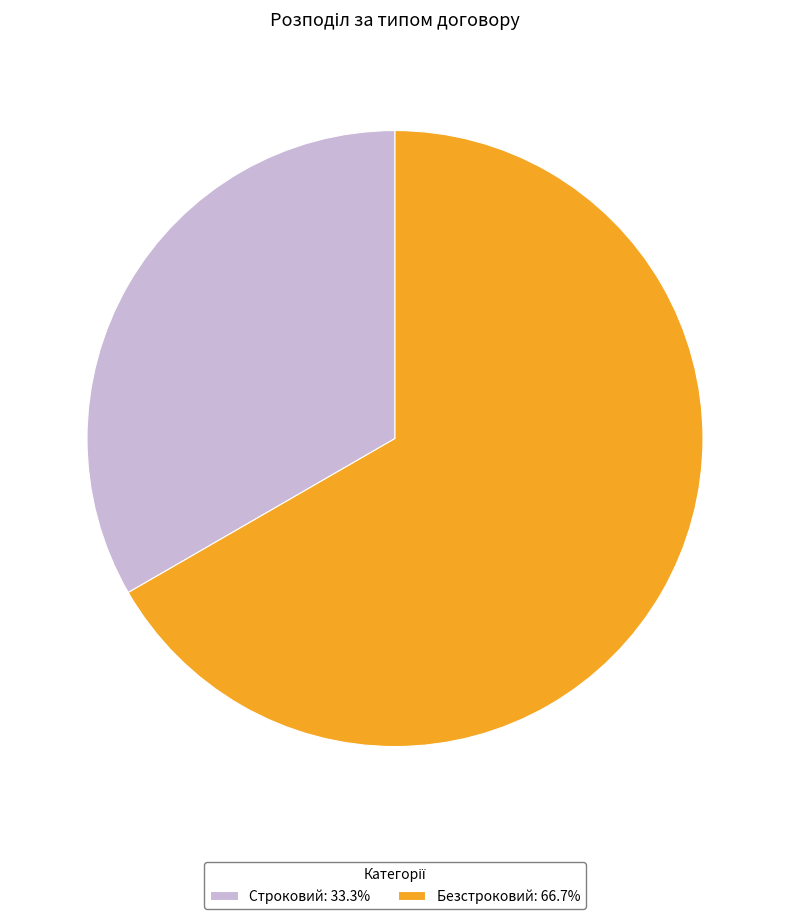

The Строковий slice represents 19% of the pie. True or false?

False